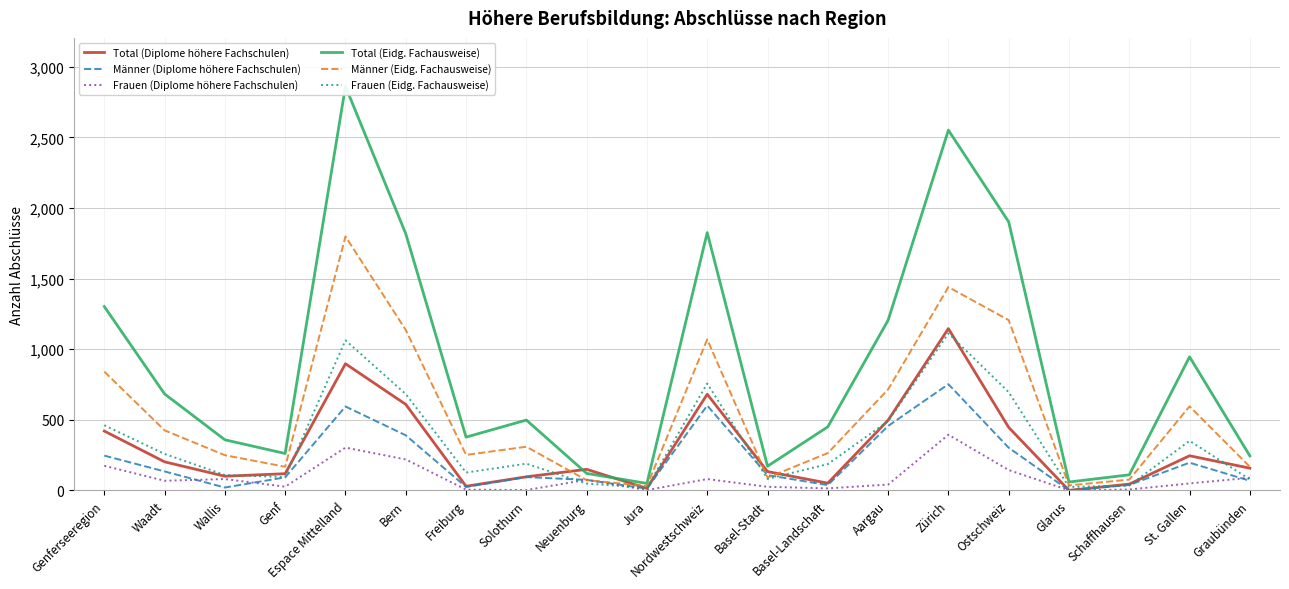

Between Espace Mittelland and Basel-Landschaft, which series saw the biggest shift?

Total (Eidg. Fachausweise)